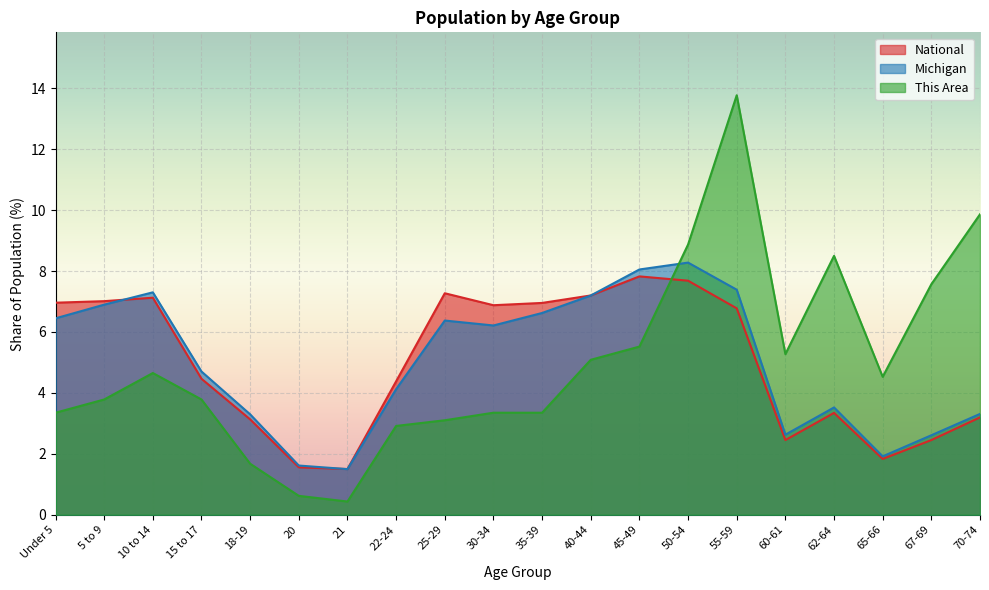

Where is the first local minimum for Michigan?

21